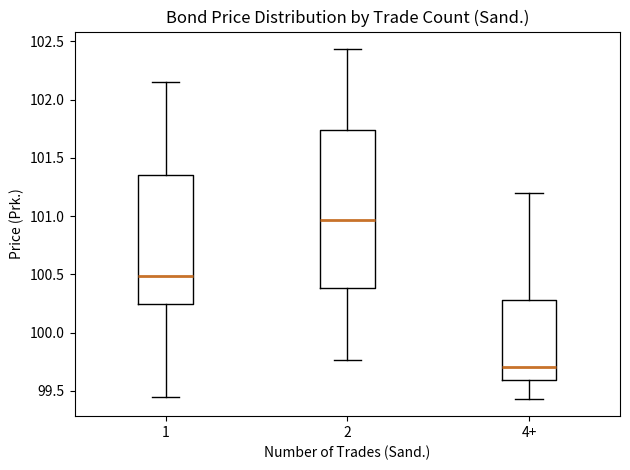

Comparing the boxes themselves (not the whiskers), which one is the tallest?

2